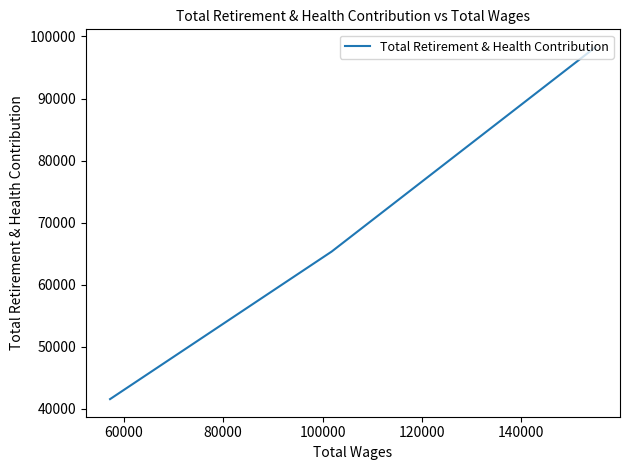

How many data points are less than 65354?

1